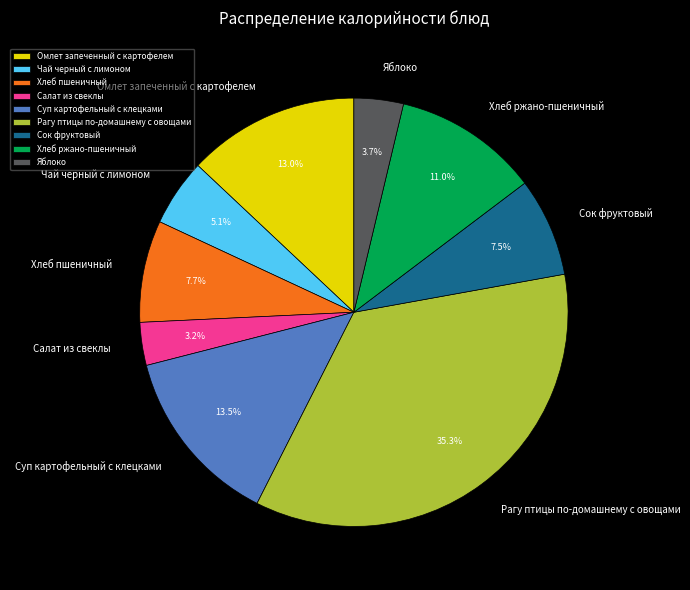

Which category has the biggest portion of the pie?

Рагу птицы по-домашнему с овощами